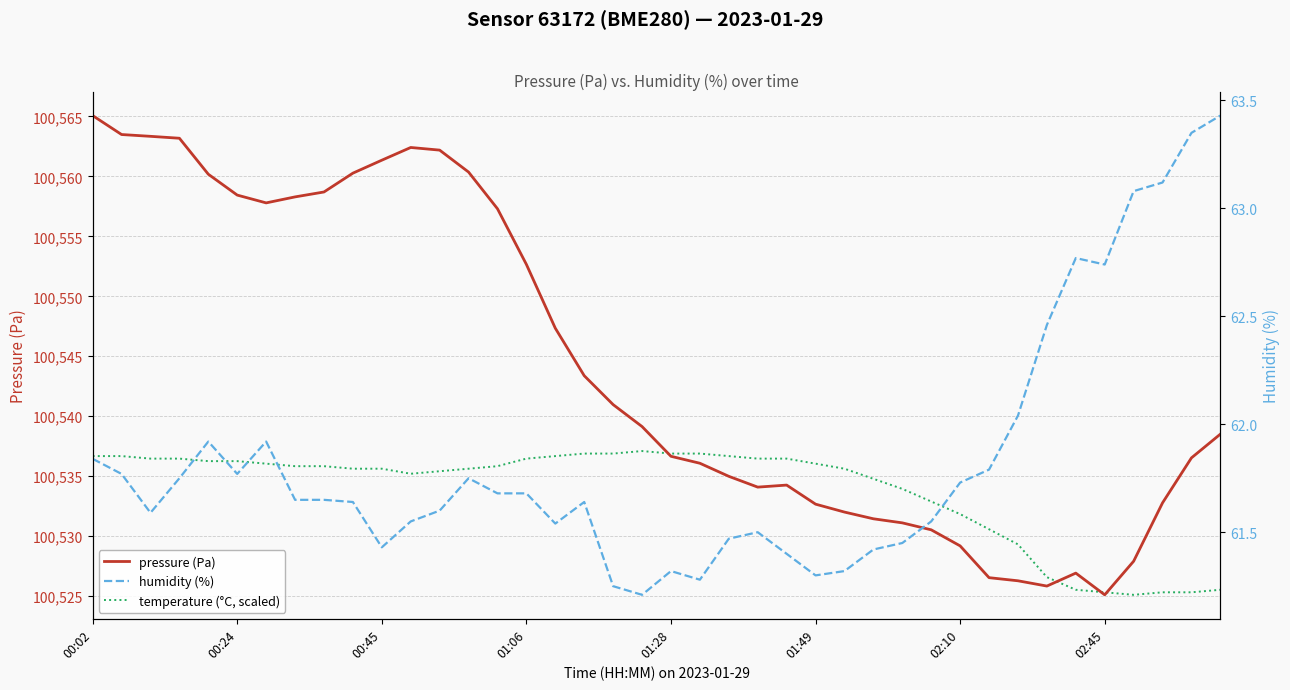

True or false: humidity (%) and temperature (°C, scaled) intersect in this chart.

False